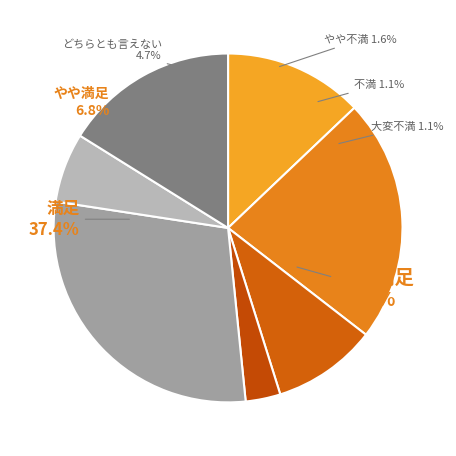

How many slices are in this pie chart?

7